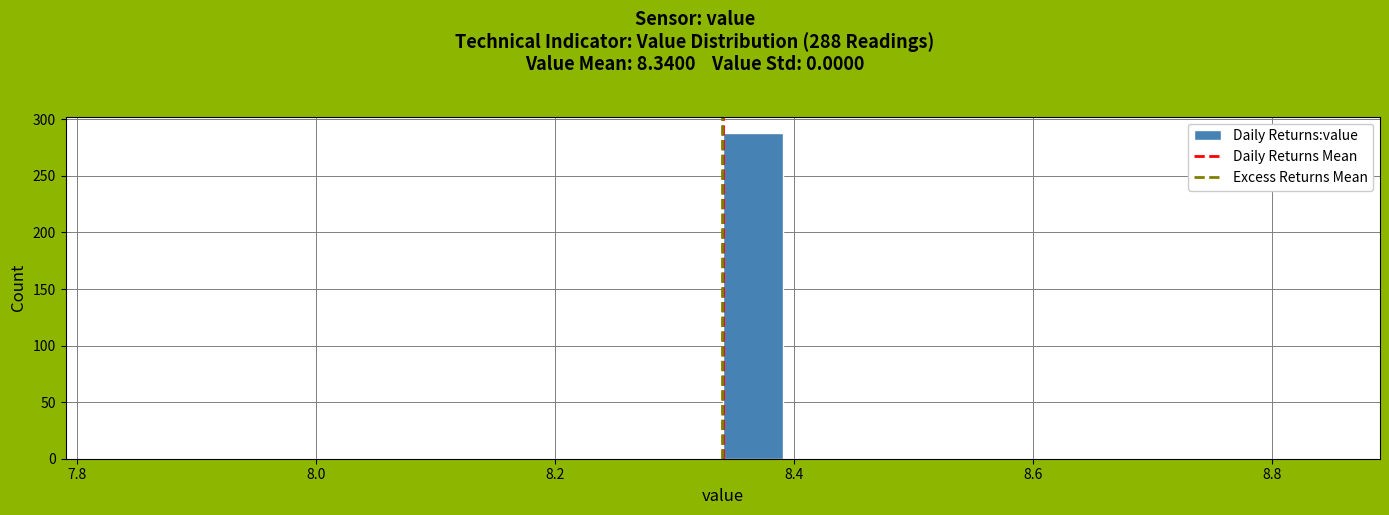

Read against the x-axis, roughly where is the centre of the tallest bar?

8.36